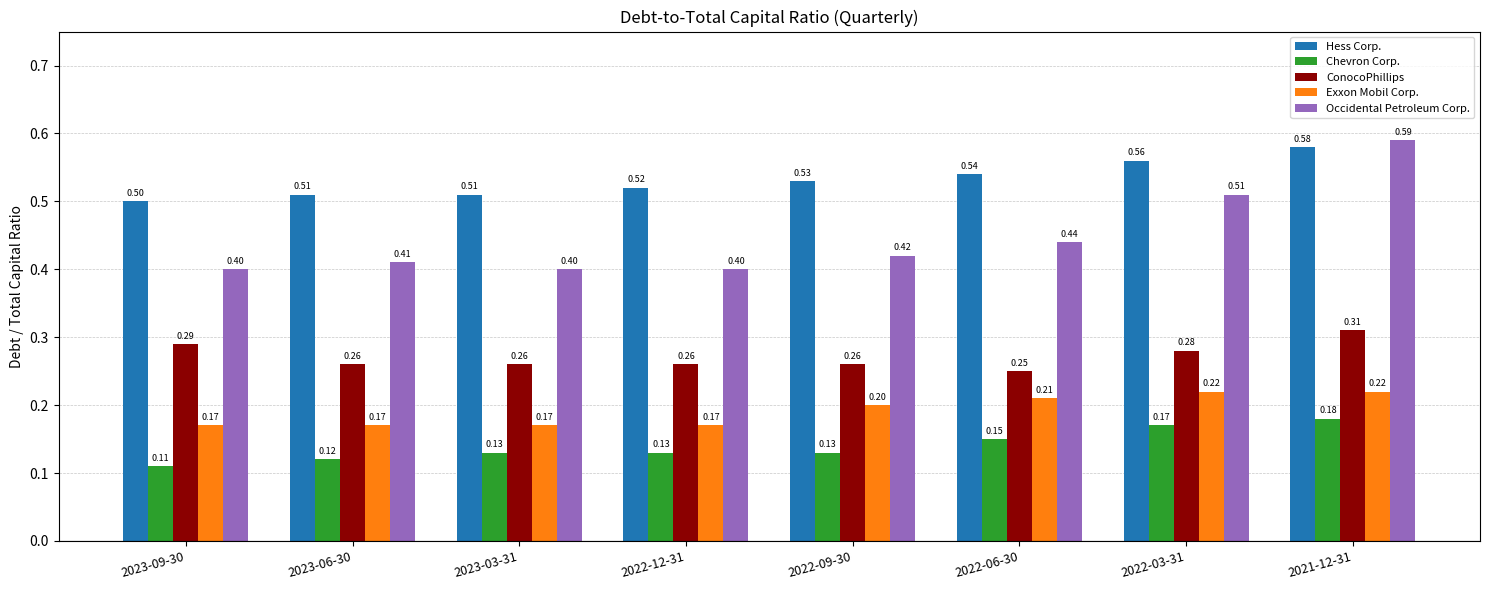

What is the sum of the Occidental Petroleum Corp. values at 2023-09-30 and 2023-06-30?

0.8